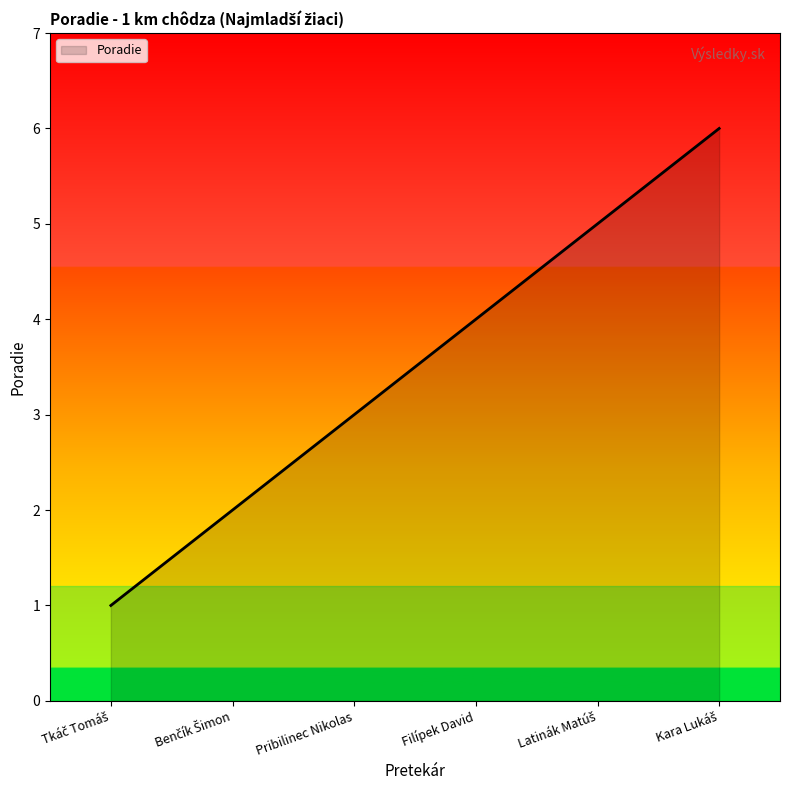

The chart shows a value of 1 at Pribilinec Nikolas. True or false?

False